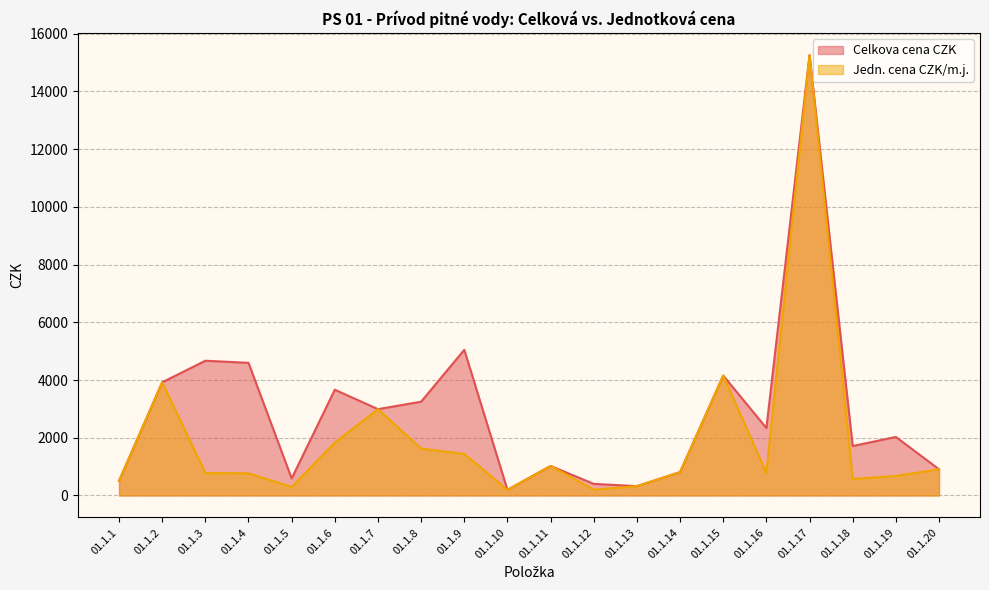

At how many categories does at least one series exceed 2257?

10